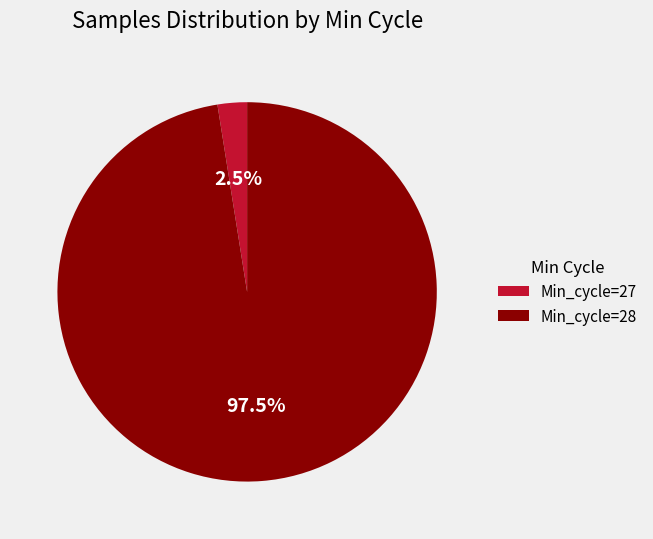

Which slice is the smallest?

Min_cycle=27